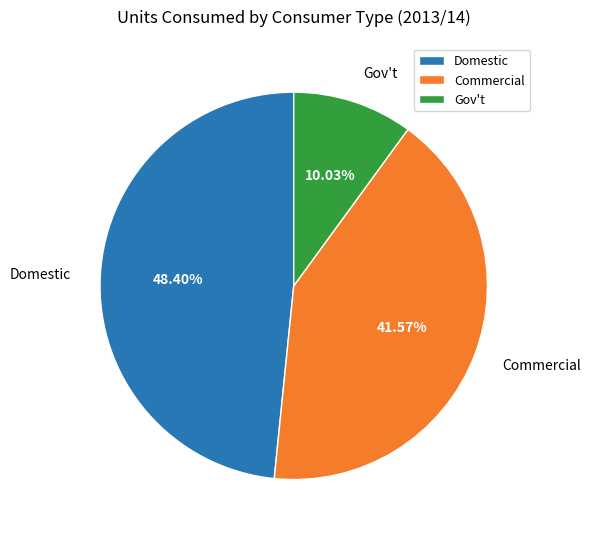

Count the number of slices in the pie.

3